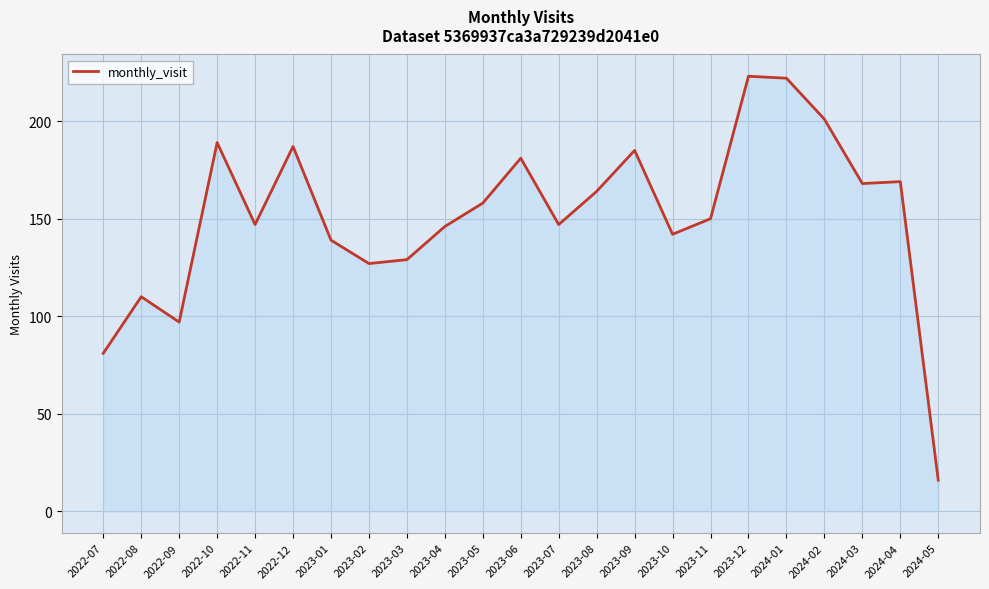

How many values are below 150?

11